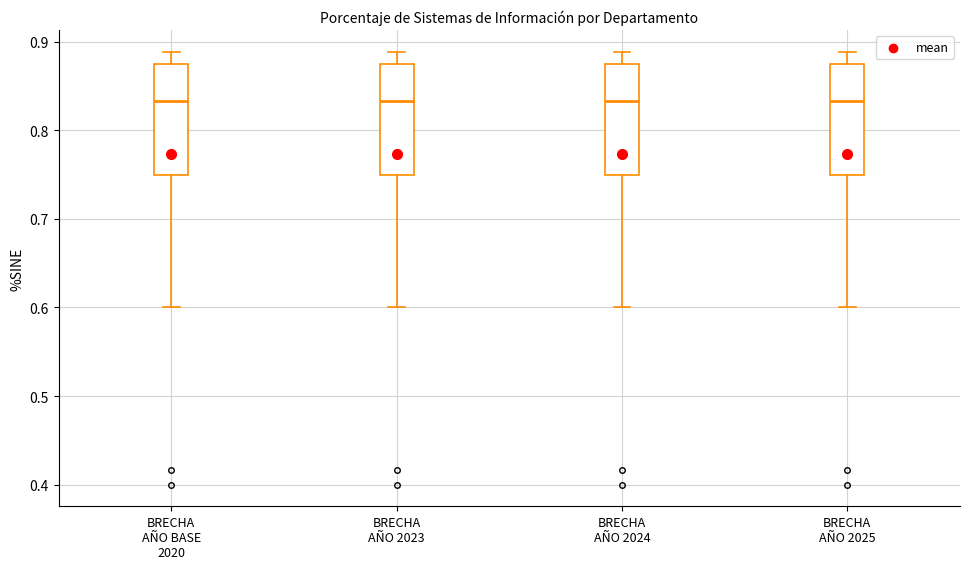

Where does the lower whisker of the box for BRECHA AÑO 2023 end on the y-axis? The values are not printed on the chart, so give them approximately, as read against the axis.

0.60